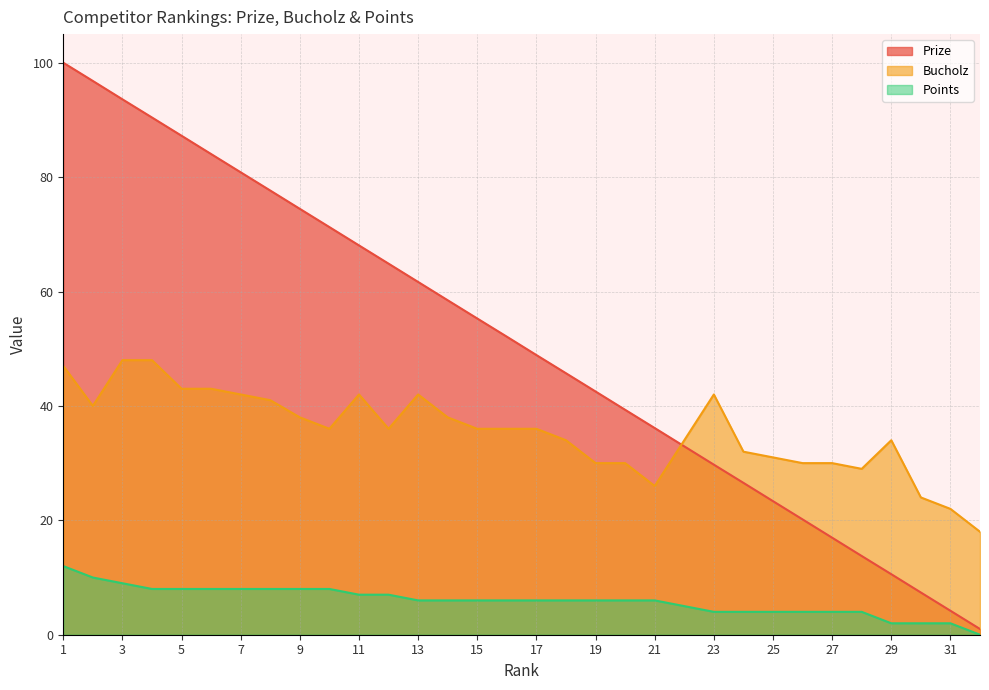

How many data points in Bucholz are above 36?

13